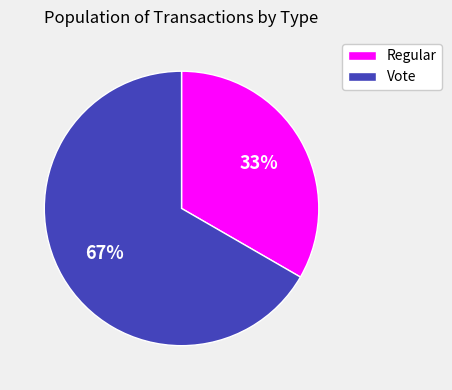

What is the smallest slice in the pie chart?

Regular